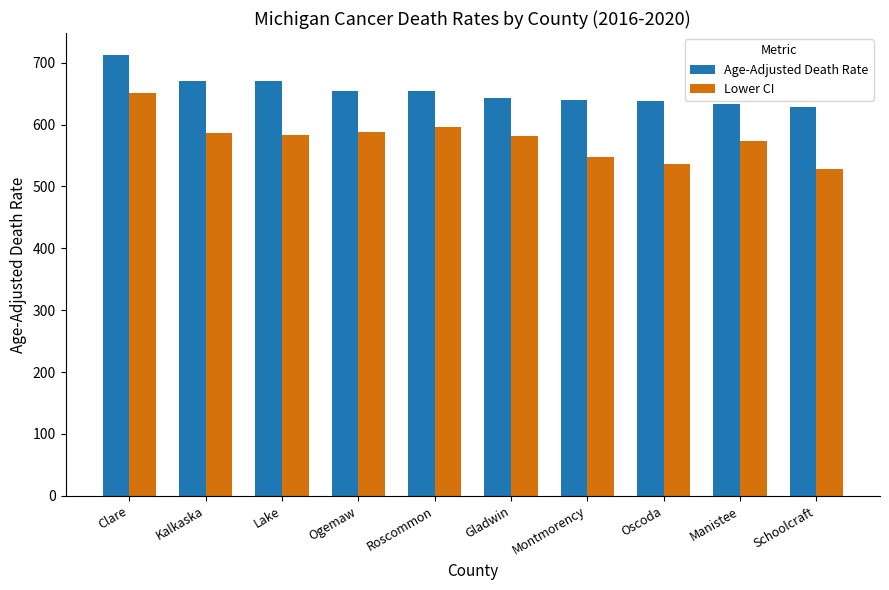

What is the difference between the Age-Adjusted Death Rate values at Manistee and Gladwin?

8.3